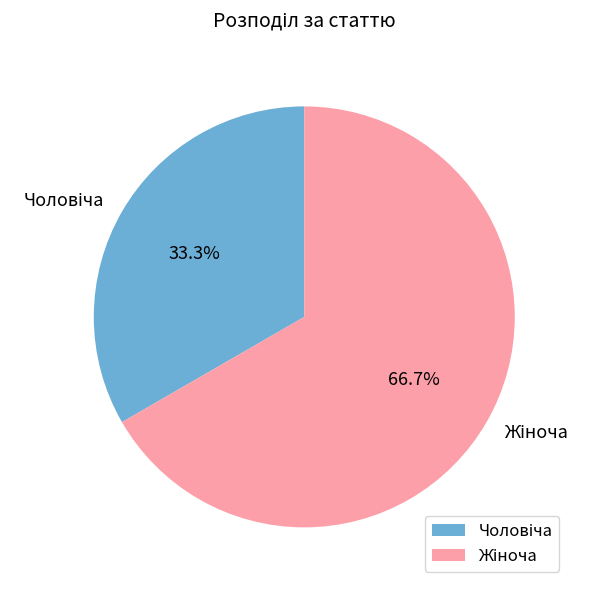

Is there a majority slice in this chart?

Yes